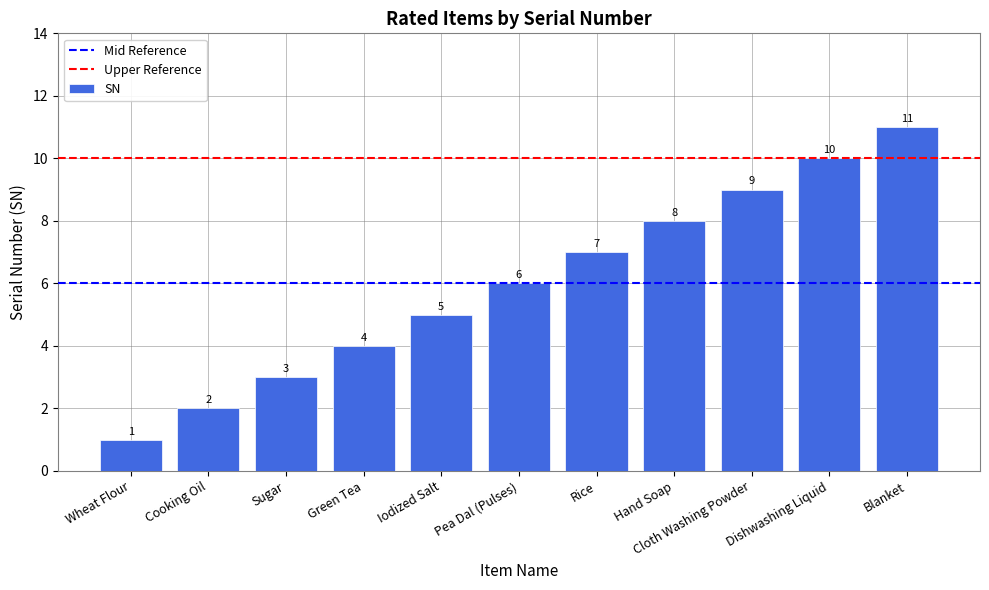

What position from the right is Iodized Salt?

7